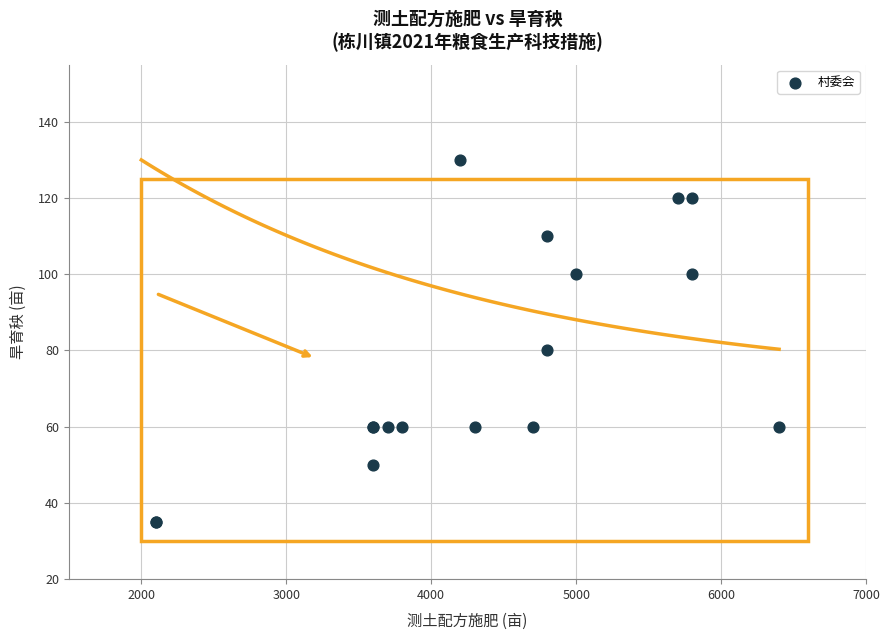

What Y value in the scatter plot is closest to 82?

80